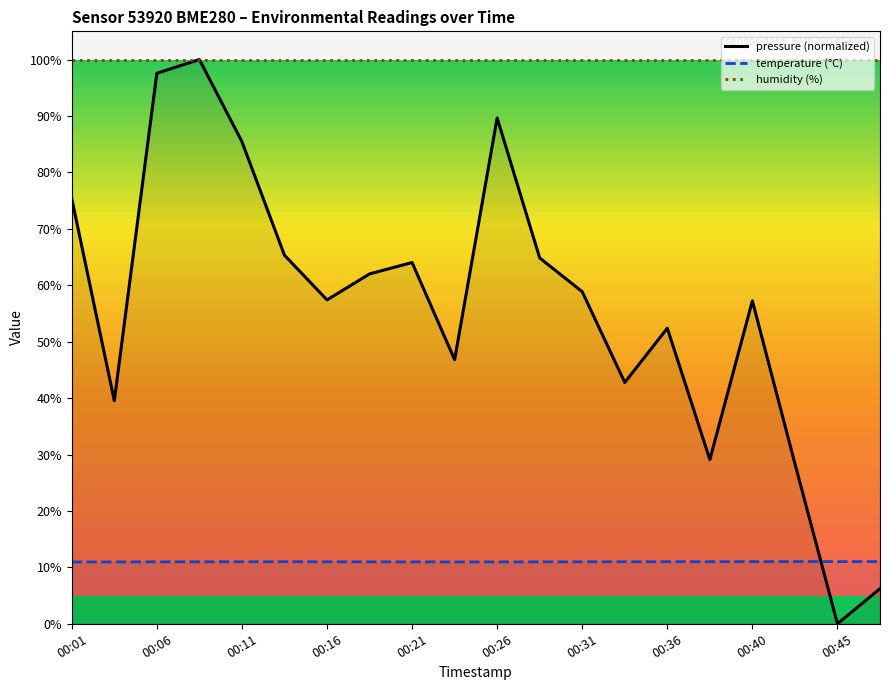

What is the total value across all series at 00:21?

175.0